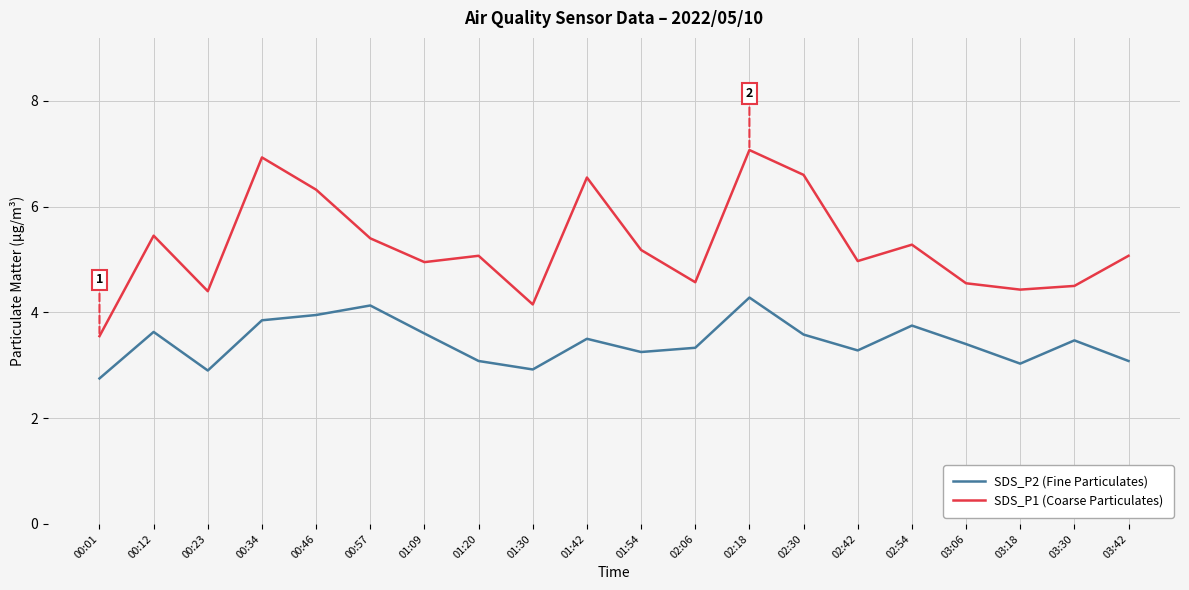

What is the lowest value of the SDS_P2 (Fine Particulates) series?

2.8